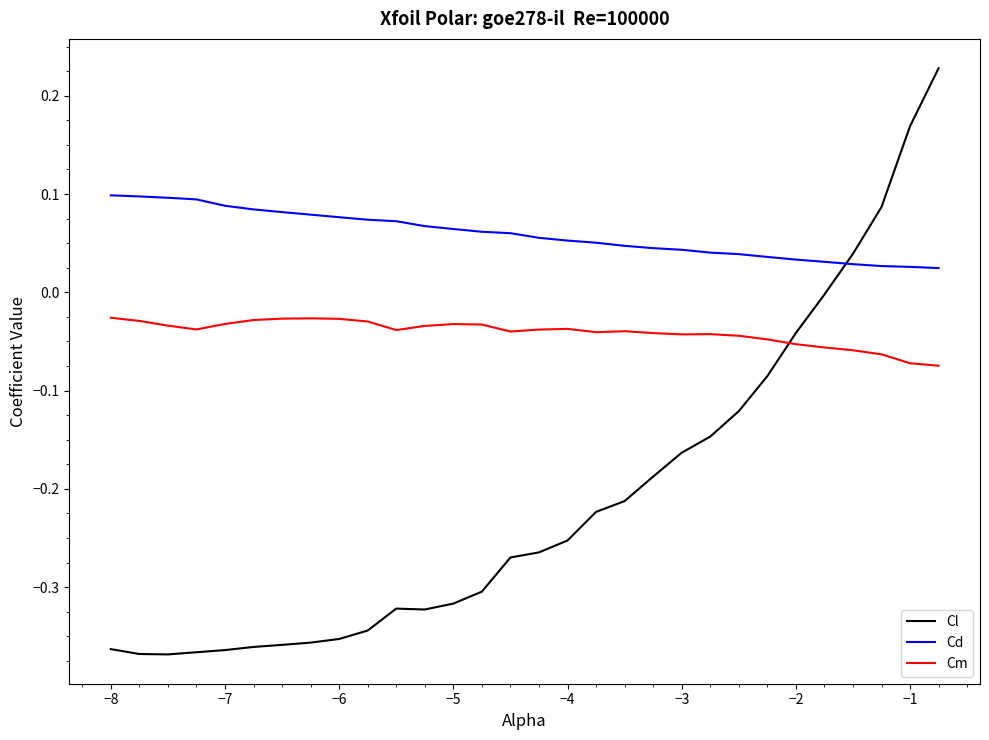

List the series in order of their peak value, highest first.

Cl, Cd, Cm